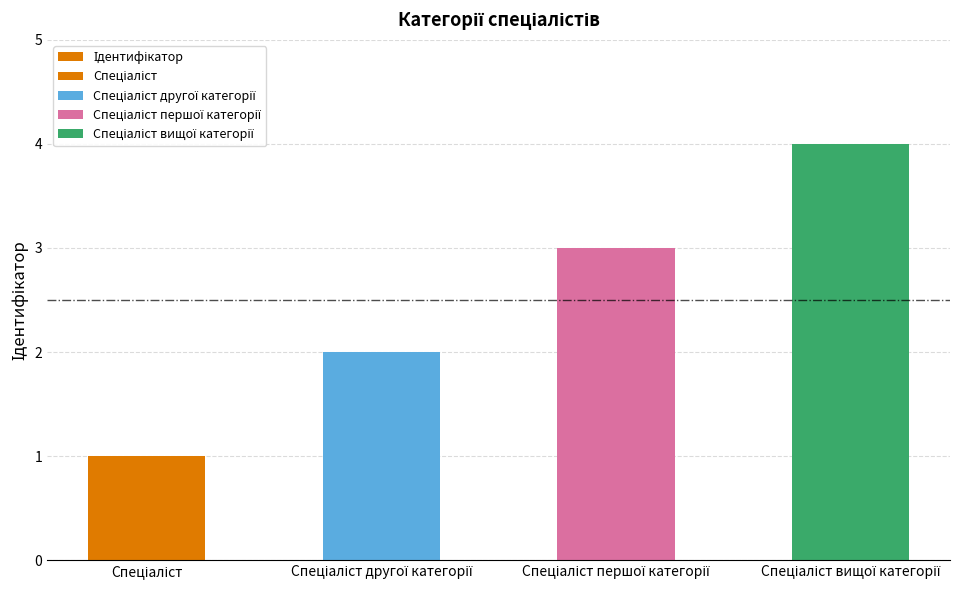

What is the maximum value shown in the chart?

4